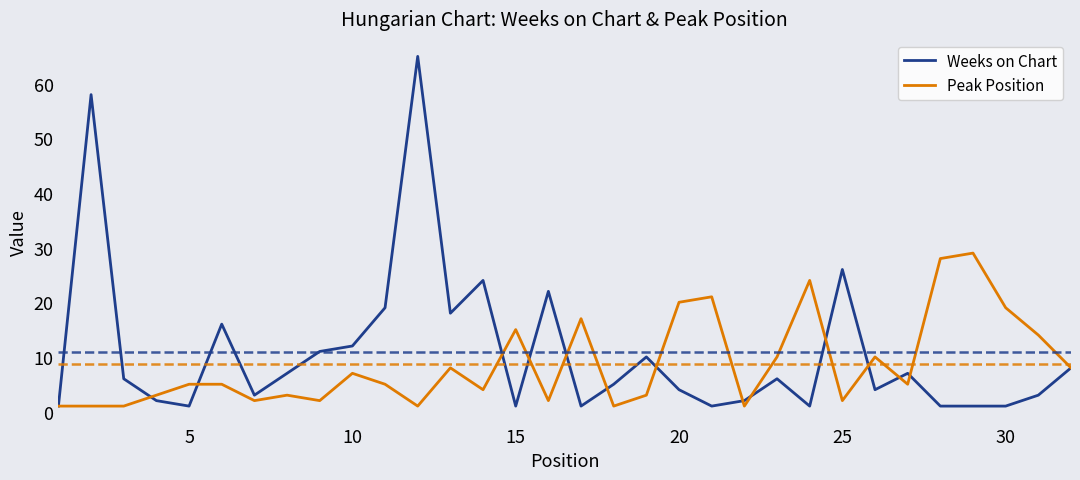

True or false: Peak Position and Weeks on Chart intersect in this chart.

True